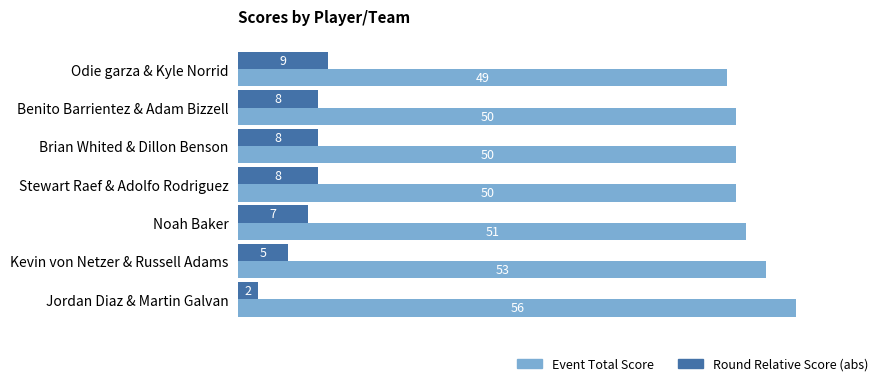

List the series in order of their peak value, lowest first.

Round Relative Score (abs), Event Total Score